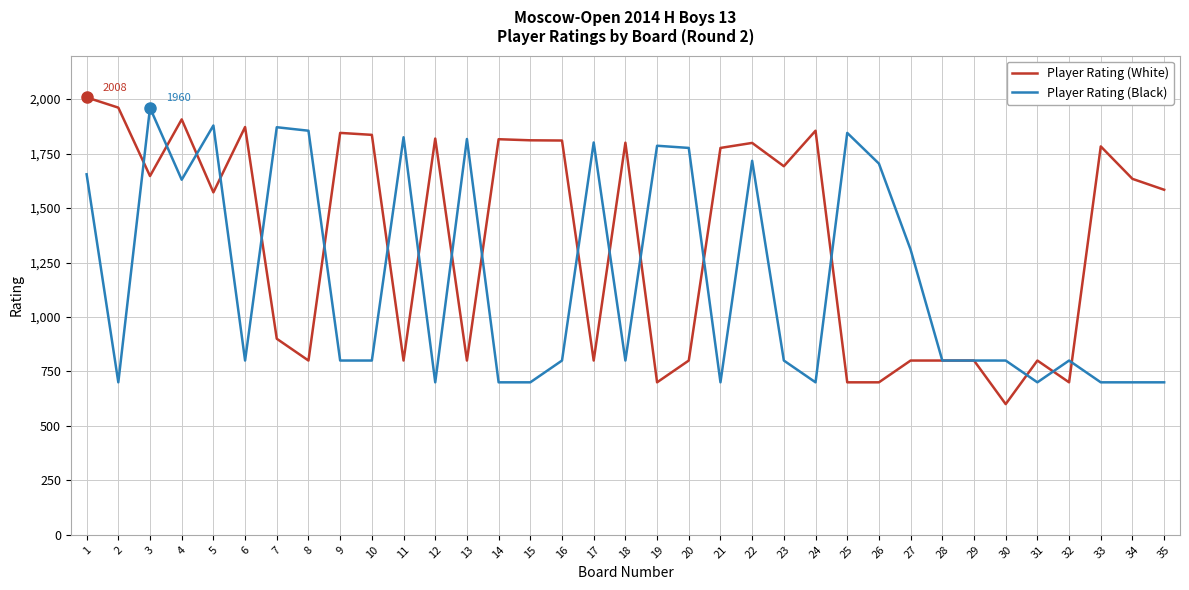

Does the chart have visible grid lines?

Yes